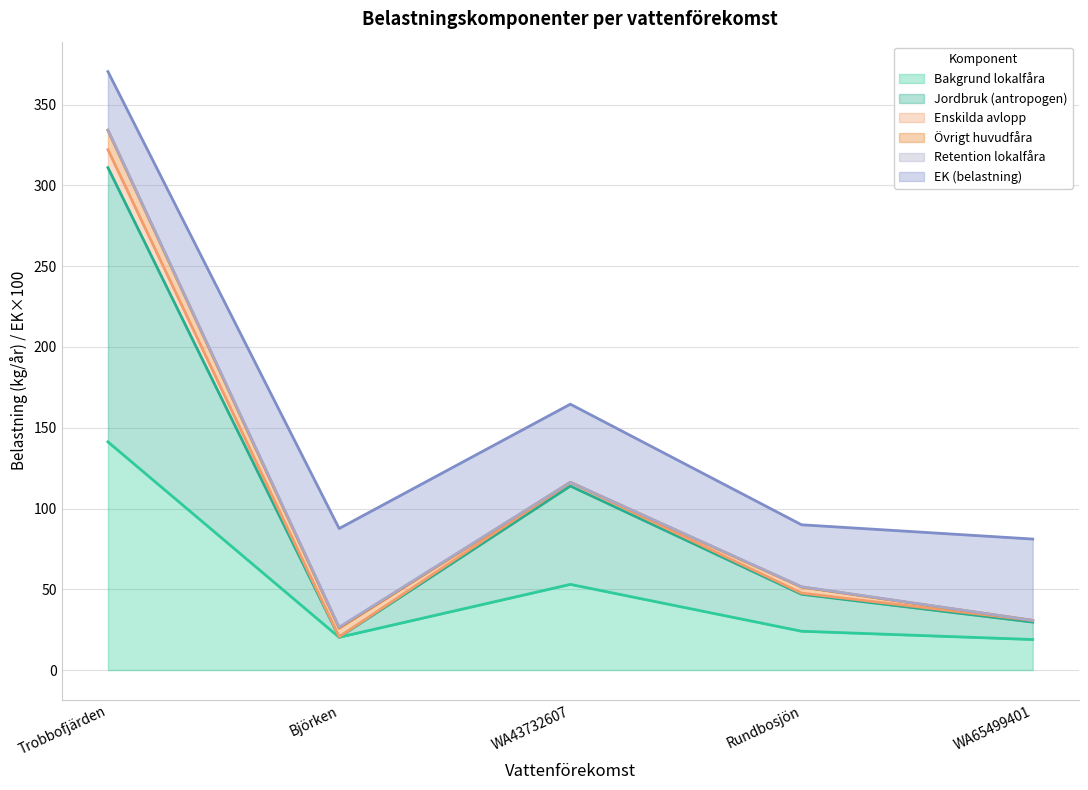

At which category is the sum across all series the highest?

Trobbofjärden